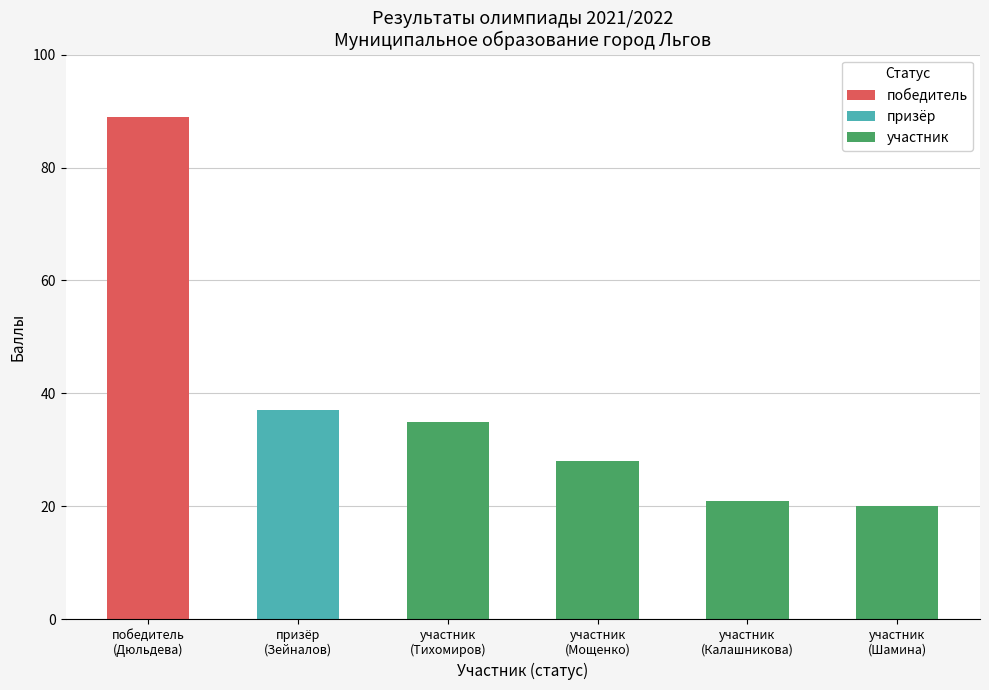

Where is the data nearest to the value 54?

призёр